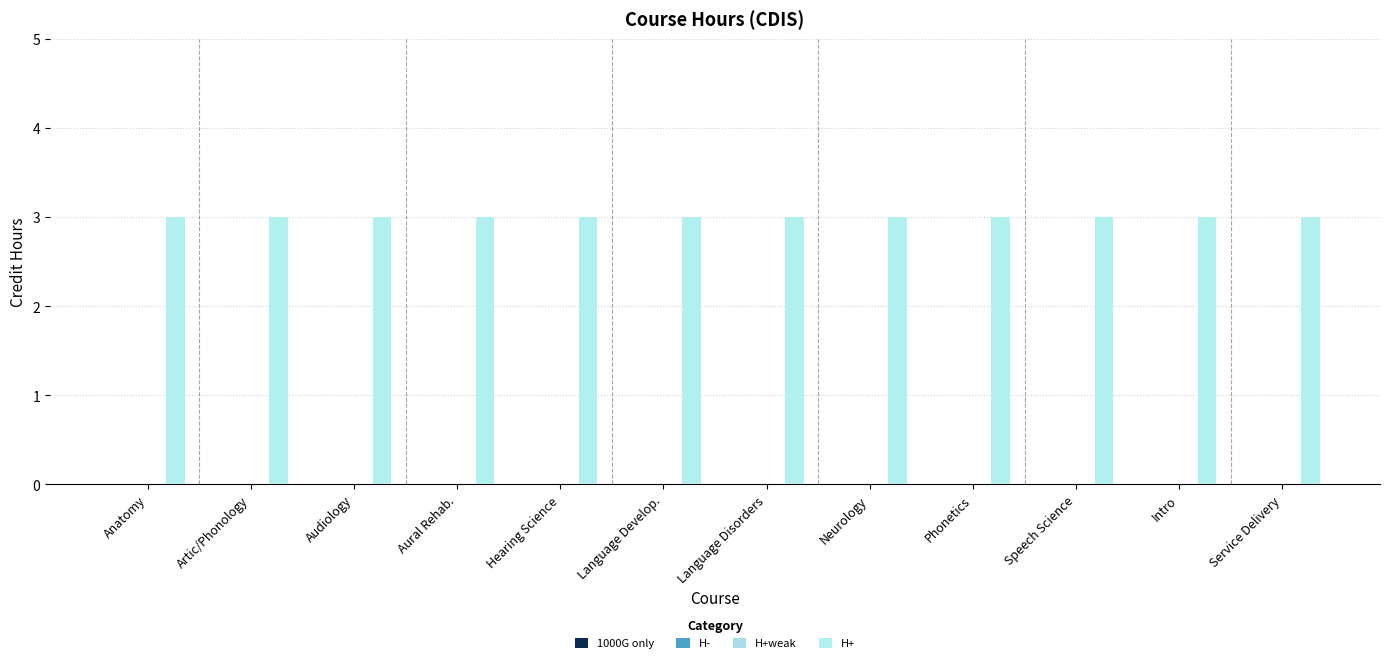

Reading left to right, list all the values displayed in this chart.

1000G only: 0	0	0	0	0	0	0	0	0	0	0	0
H-: 0	0	0	0	0	0	0	0	0	0	0	0
H+weak: 0	0	0	0	0	0	0	0	0	0	0	0
H+: 3	3	3	3	3	3	3	3	3	3	3	3